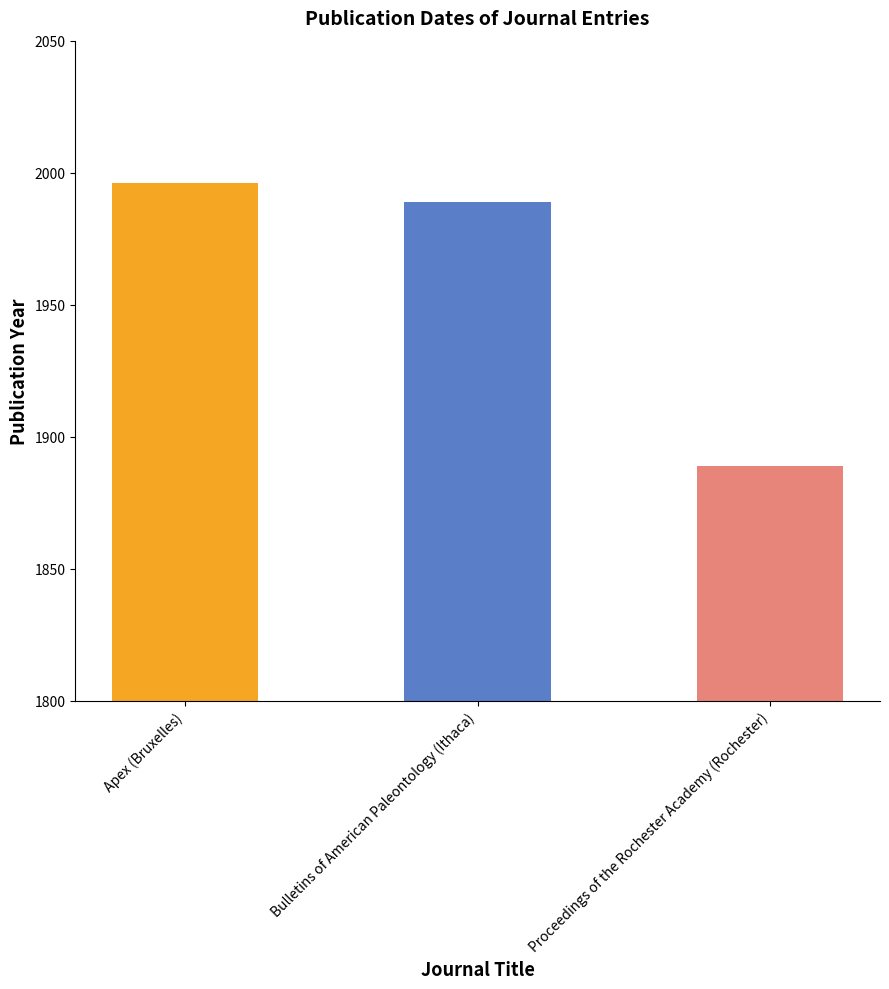

What is the label of the 2nd bar from the right?

Bulletins of American Paleontology (Ithaca)